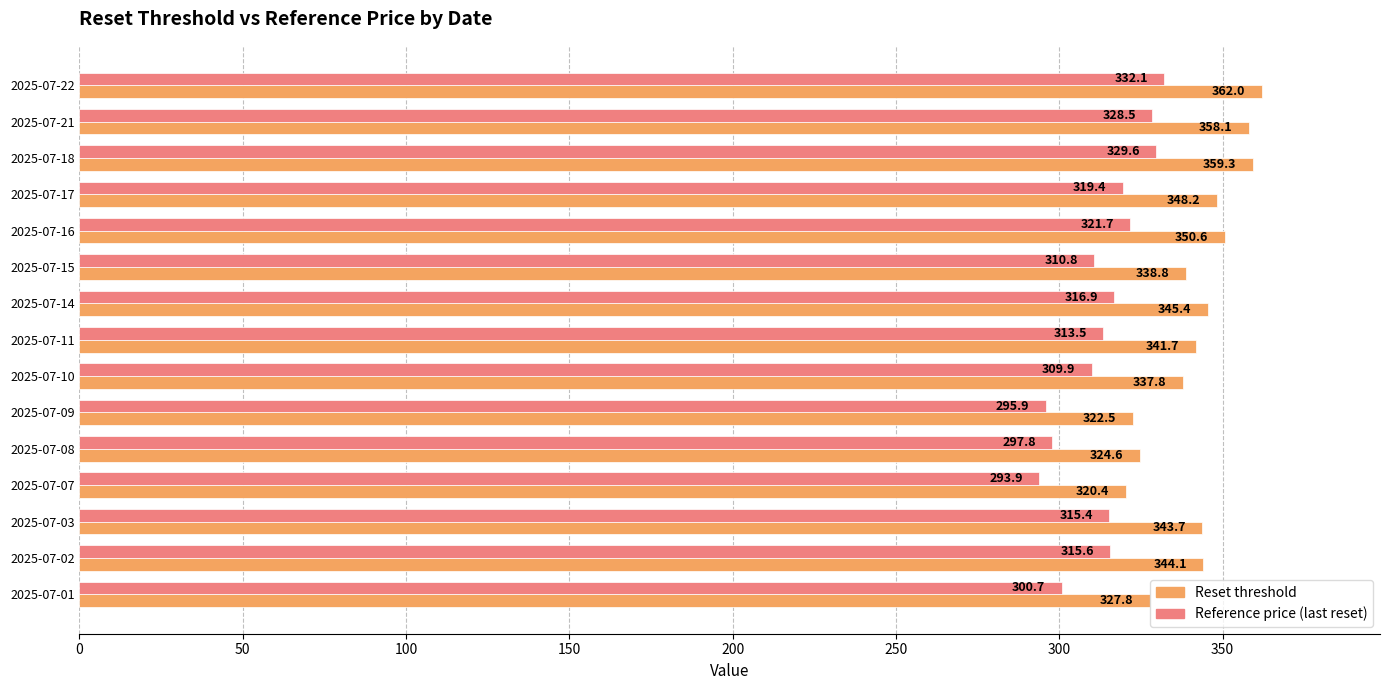

Which series has the largest total across all categories?

Reset threshold